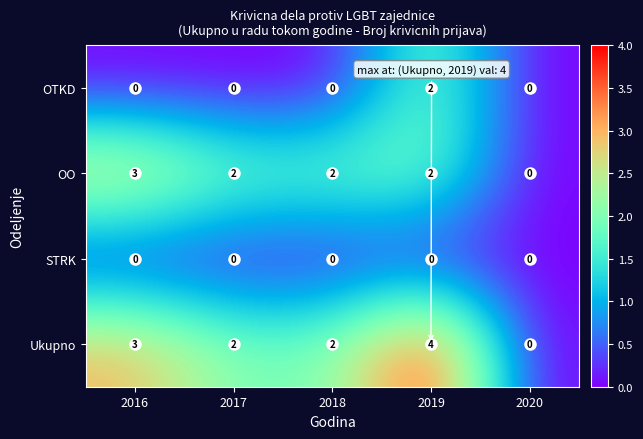

Count the number of categories in the chart.

5